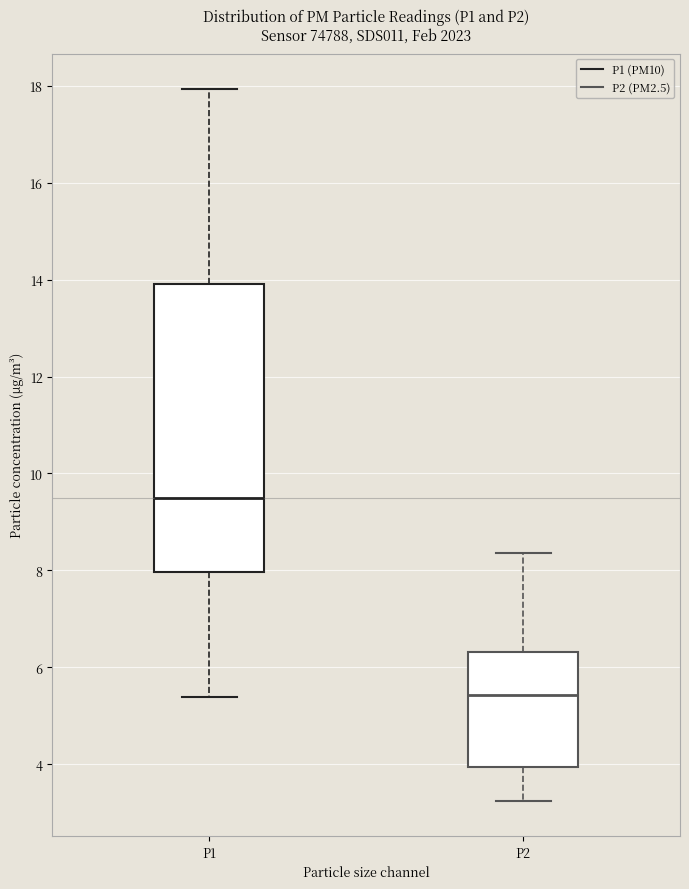

Reading left to right, read every box against the y-axis: the position of its median line, the range the box covers, and the ends of its whiskers. The values are not printed on the chart, so give them approximately, as read against the axis.

P1: median 9.4, box 8.0 to 14.0, whiskers 5.4 to 18.0
P2: median 5.4, box 4.0 to 6.4, whiskers 3.2 to 8.4